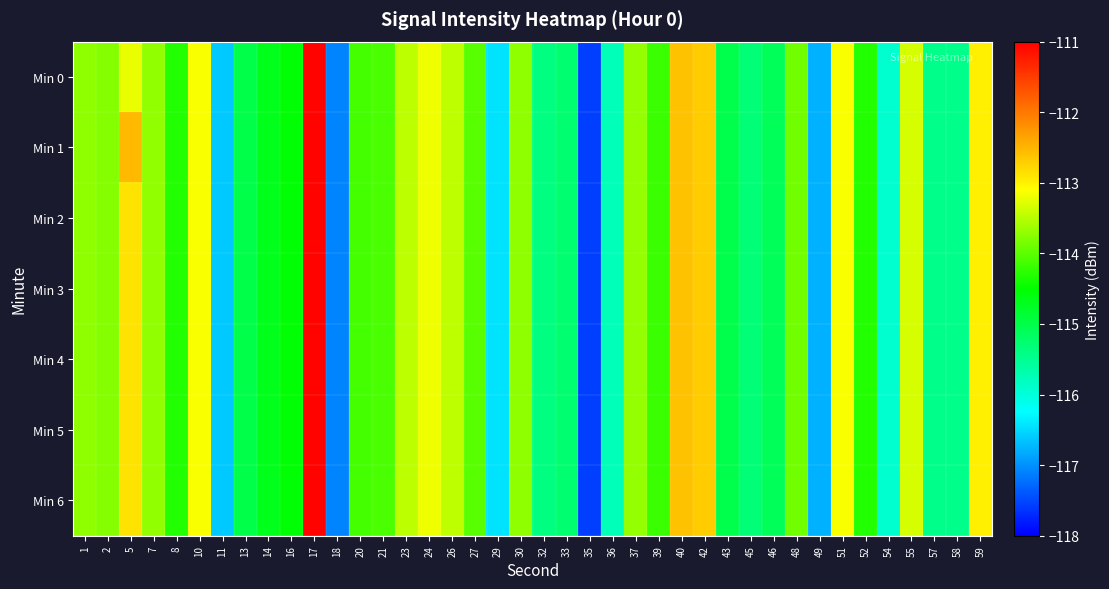

Reading left to right, transcribe all the data shown in this chart.

Min 0: 1=-113.7	2=-113.8	5=-113.2	7=-113.7	8=-114.3	10=-113.1	11=-116.6	13=-115.0	14=-114.7	16=-114.5	17=-111.0	18=-117.1	20=-114.1	21=-114.1	23=-113.5	24=-113.2	26=-113.5	27=-114.0	29=-116.4	30=-113.7	32=-115.4	33=-115.3	35=-117.6	36=-115.8	37=-113.7	39=-114.2	40=-112.6	42=-112.7	43=-115.0	45=-115.3	46=-115.1	48=-113.9	49=-116.8	51=-113.1	52=-114.3	54=-115.9	55=-113.3	57=-115.5	58=-115.5	59=-113.0
Min 1: 1=-113.7	2=-113.8	5=-112.5	7=-113.7	8=-114.3	10=-113.1	11=-116.6	13=-115.0	14=-114.7	16=-114.5	17=-111.0	18=-117.1	20=-114.1	21=-114.1	23=-113.5	24=-113.2	26=-113.5	27=-114.0	29=-116.4	30=-113.7	32=-115.4	33=-115.3	35=-117.6	36=-115.8	37=-113.7	39=-114.2	40=-112.6	42=-112.7	43=-115.0	45=-115.3	46=-115.1	48=-113.9	49=-116.8	51=-113.1	52=-114.3	54=-115.9	55=-113.3	57=-115.5	58=-115.5	59=-113.0
Min 2: 1=-113.7	2=-113.8	5=-112.9	7=-113.7	8=-114.3	10=-113.1	11=-116.6	13=-115.0	14=-114.7	16=-114.5	17=-111.0	18=-117.1	20=-114.1	21=-114.1	23=-113.5	24=-113.2	26=-113.5	27=-114.0	29=-116.4	30=-113.7	32=-115.4	33=-115.3	35=-117.6	36=-115.8	37=-113.7	39=-114.2	40=-112.6	42=-112.7	43=-115.0	45=-115.3	46=-115.1	48=-113.9	49=-116.8	51=-113.1	52=-114.3	54=-115.9	55=-113.3	57=-115.5	58=-115.5	59=-113.0
Min 3: 1=-113.7	2=-113.8	5=-112.9	7=-113.7	8=-114.3	10=-113.1	11=-116.6	13=-115.0	14=-114.7	16=-114.5	17=-111.0	18=-117.1	20=-114.1	21=-114.1	23=-113.5	24=-113.2	26=-113.5	27=-114.0	29=-116.4	30=-113.7	32=-115.4	33=-115.3	35=-117.6	36=-115.8	37=-113.7	39=-114.2	40=-112.6	42=-112.7	43=-115.0	45=-115.3	46=-115.1	48=-113.9	49=-116.8	51=-113.1	52=-114.3	54=-115.9	55=-113.3	57=-115.5	58=-115.5	59=-113.0
Min 4: 1=-113.7	2=-113.8	5=-112.9	7=-113.7	8=-114.3	10=-113.1	11=-116.6	13=-115.0	14=-114.7	16=-114.5	17=-111.0	18=-117.1	20=-114.1	21=-114.1	23=-113.5	24=-113.2	26=-113.5	27=-114.0	29=-116.4	30=-113.7	32=-115.4	33=-115.3	35=-117.6	36=-115.8	37=-113.7	39=-114.2	40=-112.6	42=-112.7	43=-115.0	45=-115.3	46=-115.1	48=-113.9	49=-116.8	51=-113.1	52=-114.3	54=-115.9	55=-113.3	57=-115.5	58=-115.5	59=-113.0
Min 5: 1=-113.7	2=-113.8	5=-112.9	7=-113.7	8=-114.3	10=-113.1	11=-116.6	13=-115.0	14=-114.7	16=-114.5	17=-111.0	18=-117.1	20=-114.1	21=-114.1	23=-113.5	24=-113.2	26=-113.5	27=-114.0	29=-116.4	30=-113.7	32=-115.4	33=-115.3	35=-117.6	36=-115.8	37=-113.7	39=-114.2	40=-112.6	42=-112.7	43=-115.0	45=-115.3	46=-115.1	48=-113.9	49=-116.8	51=-113.1	52=-114.3	54=-115.9	55=-113.3	57=-115.5	58=-115.5	59=-113.0
Min 6: 1=-113.7	2=-113.8	5=-112.9	7=-113.7	8=-114.3	10=-113.1	11=-116.6	13=-115.0	14=-114.7	16=-114.5	17=-111.0	18=-117.1	20=-114.1	21=-114.1	23=-113.5	24=-113.2	26=-113.5	27=-114.0	29=-116.4	30=-113.7	32=-115.4	33=-115.3	35=-117.6	36=-115.8	37=-113.7	39=-114.2	40=-112.6	42=-112.7	43=-115.0	45=-115.3	46=-115.1	48=-113.9	49=-116.8	51=-113.1	52=-114.3	54=-115.9	55=-113.3	57=-115.5	58=-115.5	59=-113.0